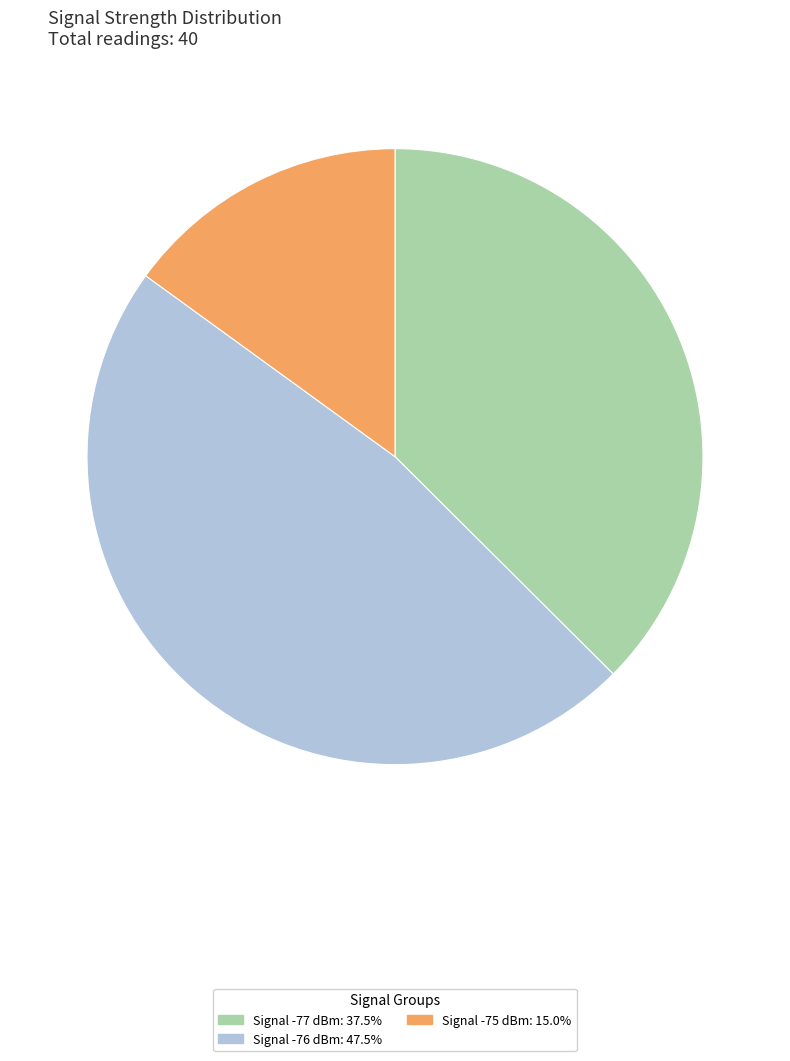

Does any single category account for the majority?

No